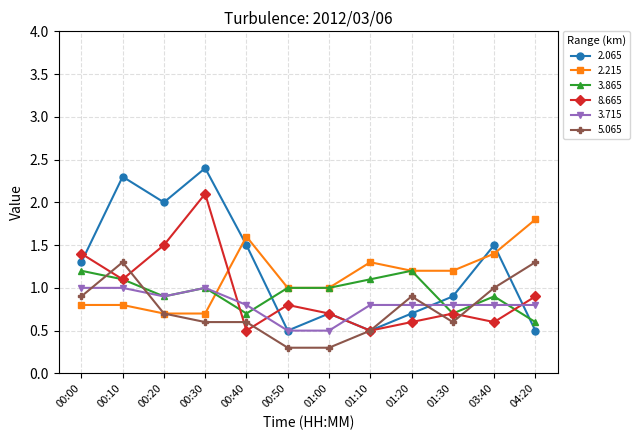

The value of 2.065 at 00:20 is 2.0. True or false?

True